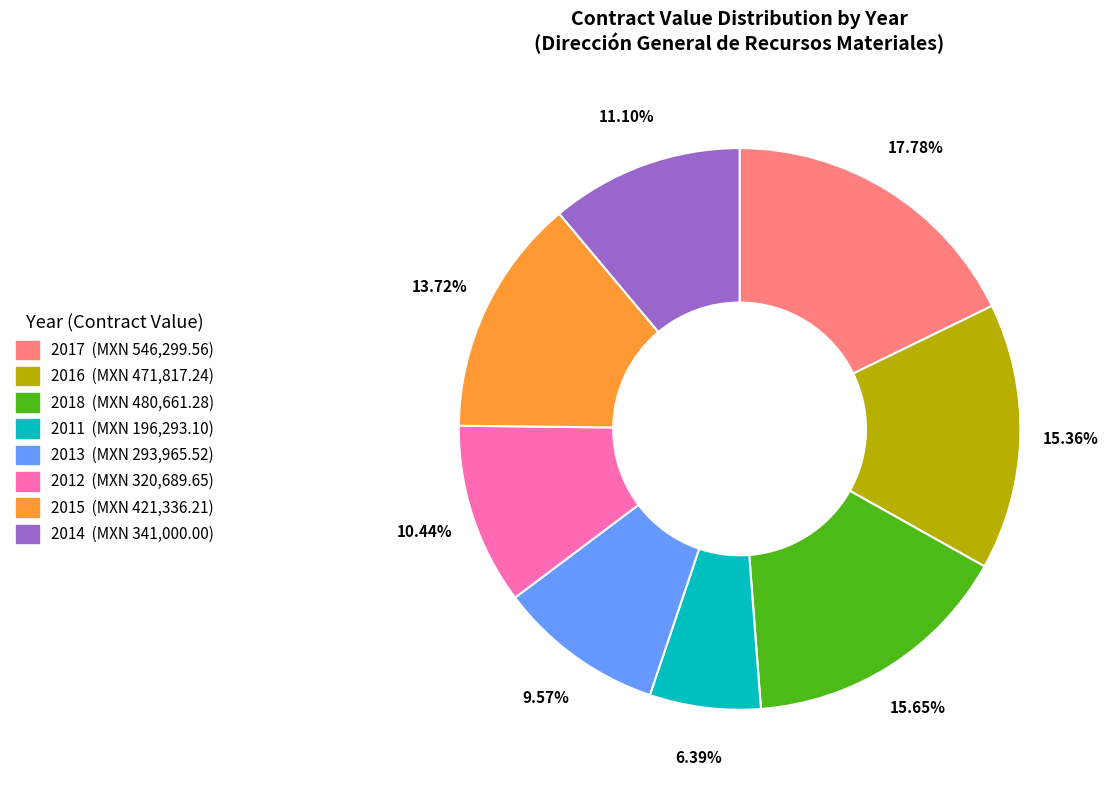

To the nearest percent, what percentage of the pie is 2014?

11%